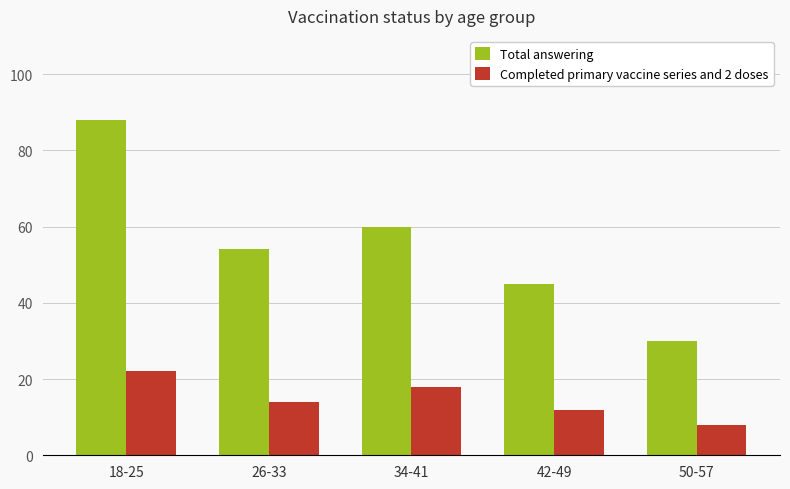

How many bars are there in total?

10